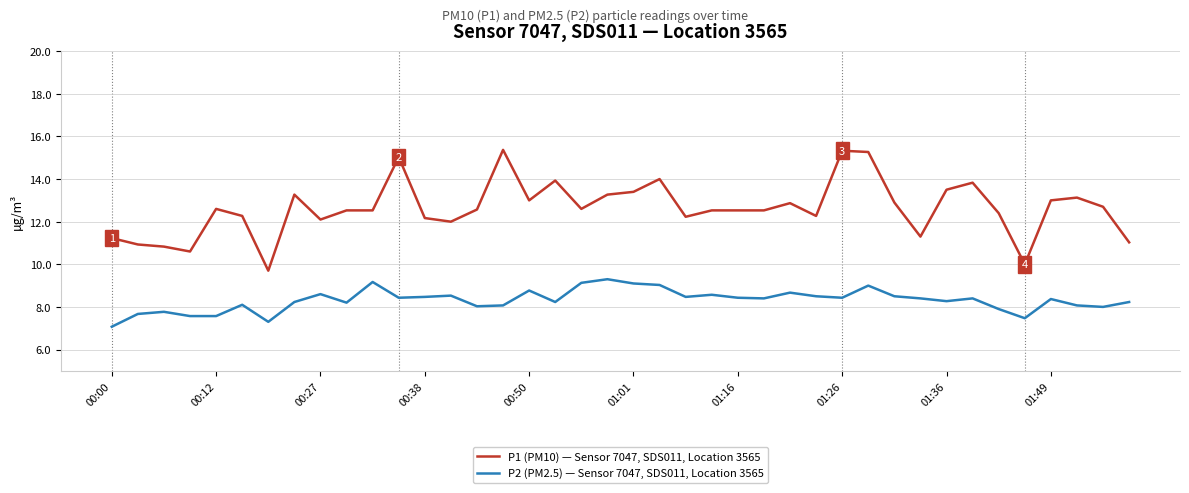

What is the difference between the maximum and minimum values in the P2 (PM2.5) — Sensor 7047, SDS011, Location 3565 series?

2.2